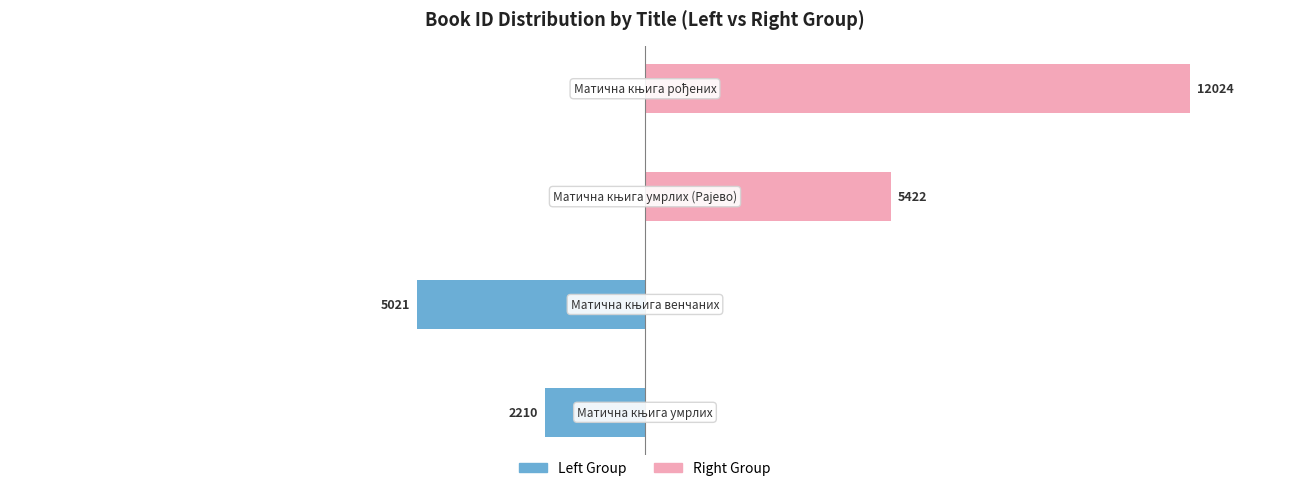

Reading left to right, extract all data points from this chart.

Left Group: −15000=-2210	−10000=-5021	−5000=0	0=0
Right Group: −15000=0	−10000=0	−5000=5422	0=12024